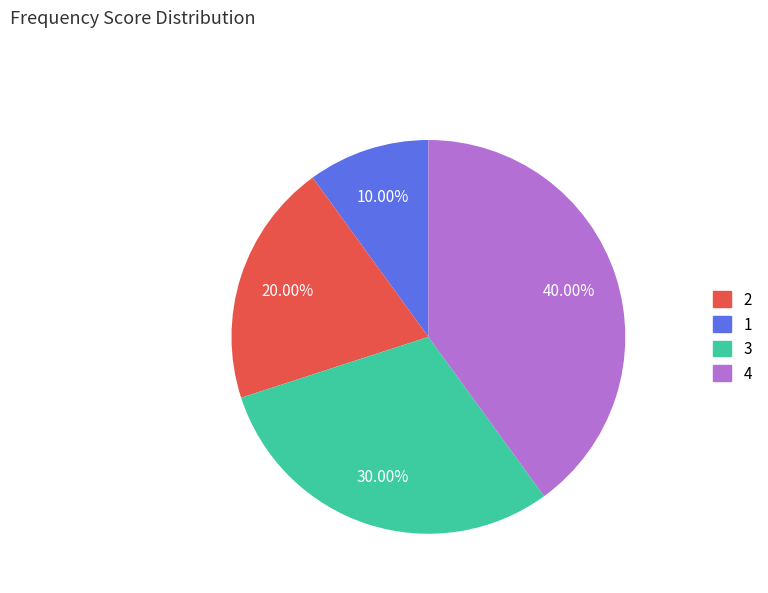

Which category has the biggest portion of the pie?

4